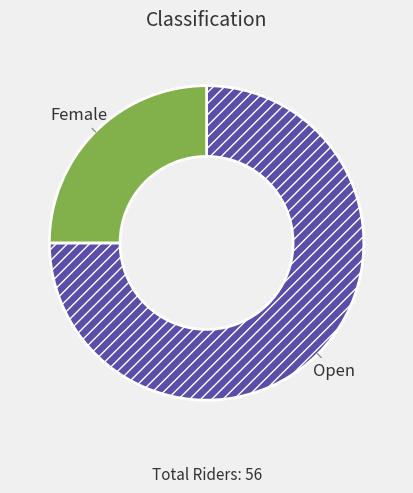

Rank the categories by value from highest to lowest.

Open, Female